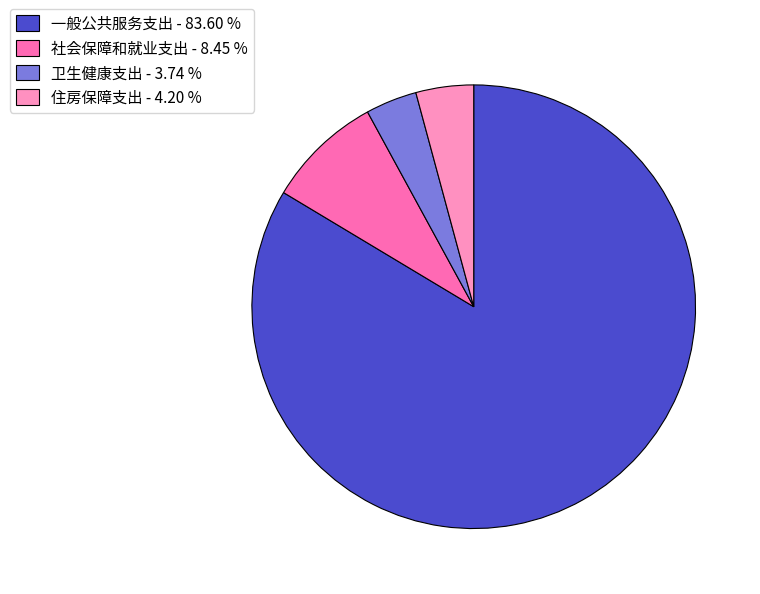

Approximately how many times larger is the value at 卫生健康支出 - 3.74 % compared to 社会保障和就业支出 - 8.45 %?

0.4